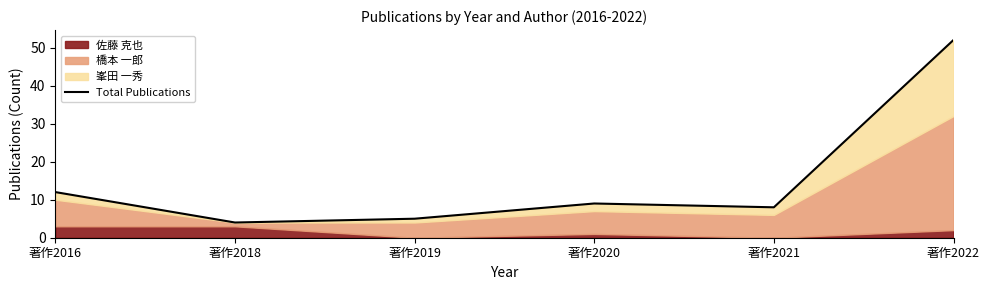

How many points are higher than both their immediate neighbors (excluding endpoints)?

1